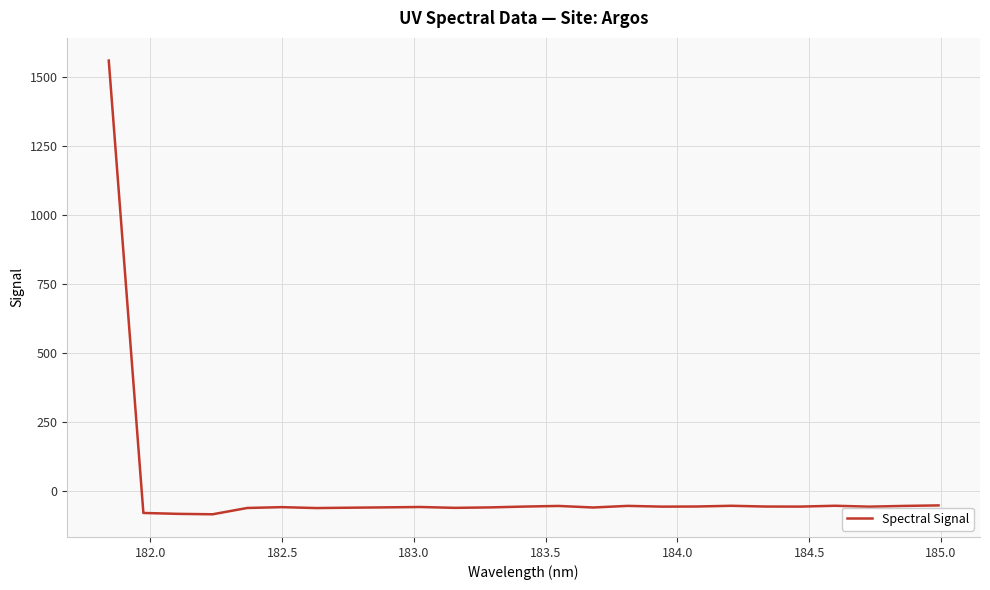

What is the minimum value shown in the chart?

-85.7